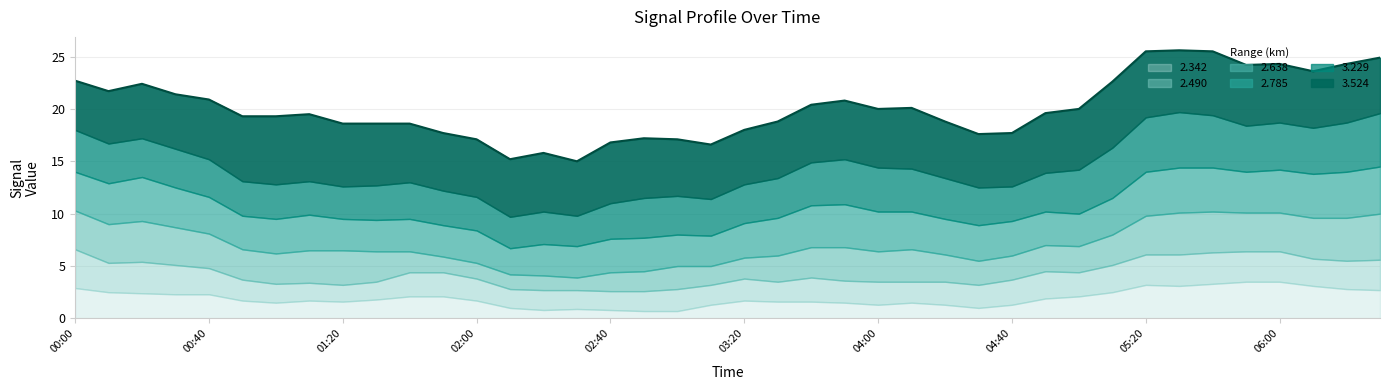

How many lines are shown in the chart?

6